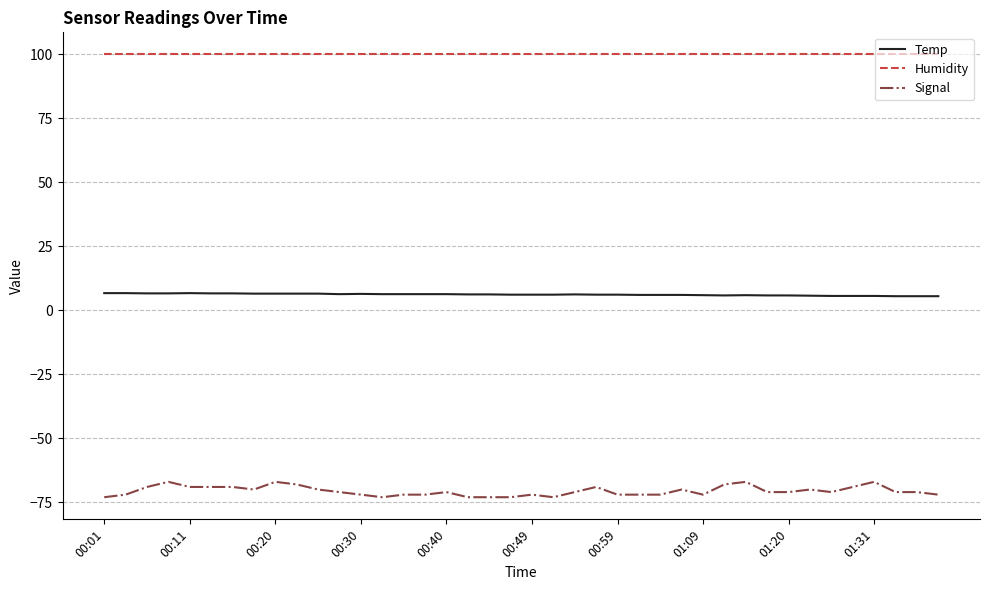

True or false: Humidity and Temp cross at least once.

False